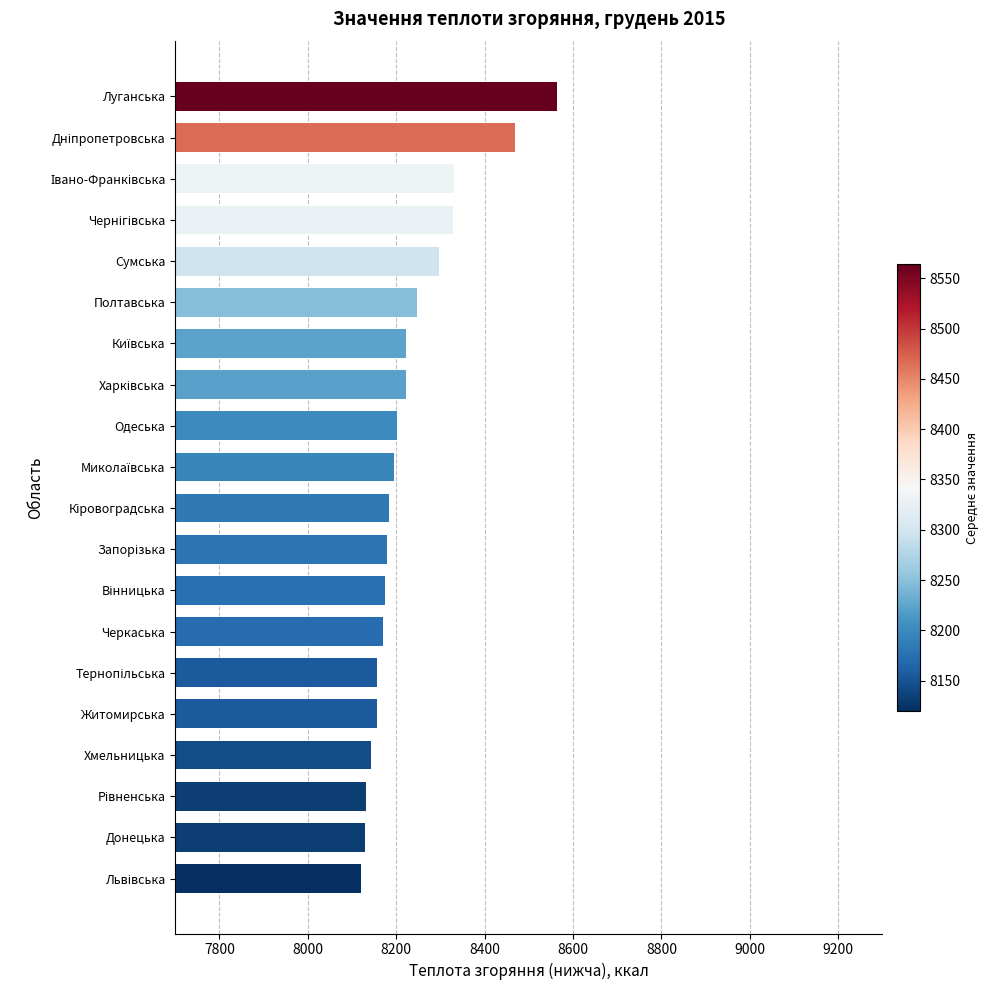

The value at Луганська is 15035.1. True or false?

False